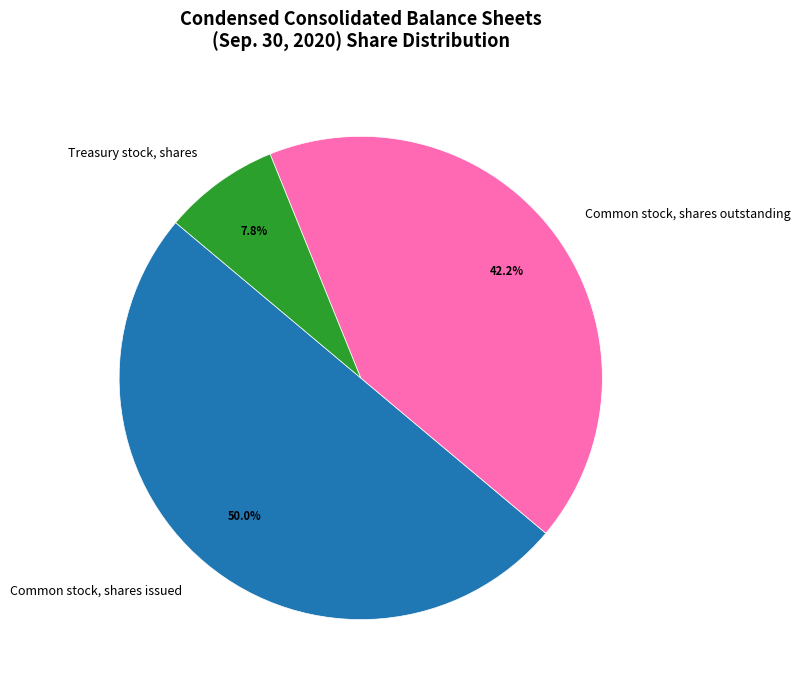

What is the ratio of the value at Common stock, shares issued to the value at Common stock, shares outstanding?

1.2